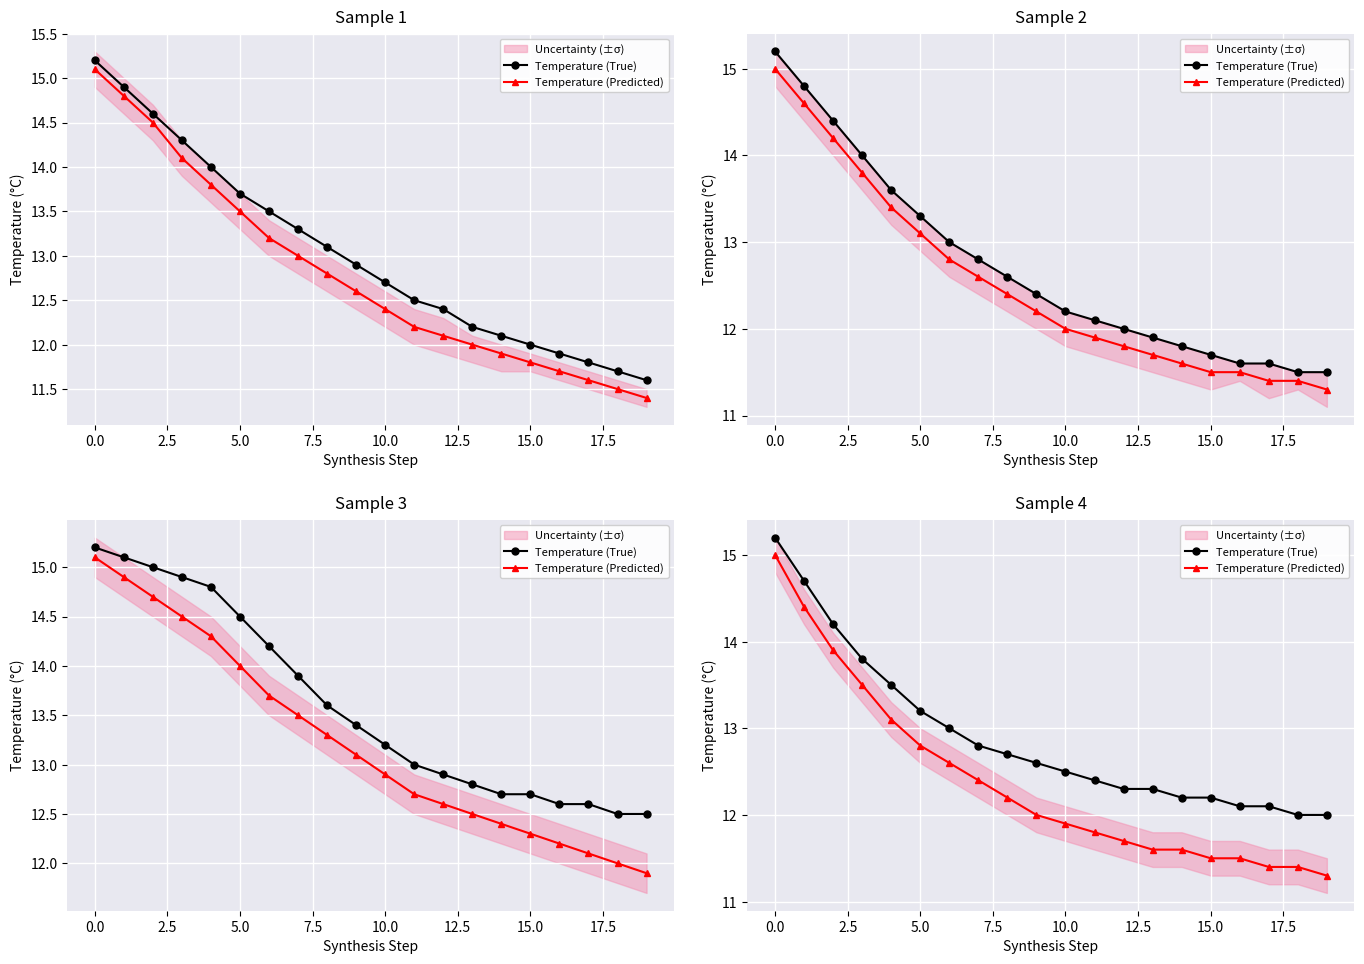

What are all the series names shown in the legend?

Temperature (True), Temperature (Predicted)